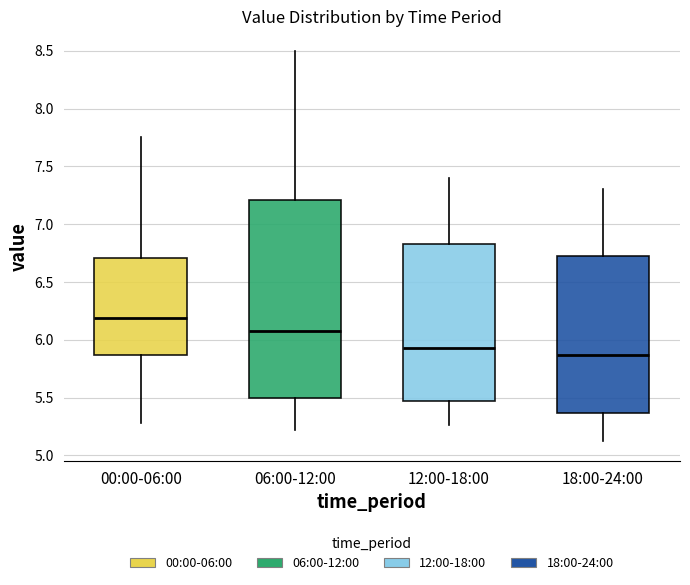

Reading left to right, transcribe this box plot: for each box, give where its median line is, the range the box spans, and where its two whiskers end, as read against the y-axis. The values are not printed on the chart, so give them approximately, as read against the axis.

00:00-06:00: median 6.20, box 5.85 to 6.70, whiskers 5.30 to 7.75
06:00-12:00: median 6.10, box 5.50 to 7.20, whiskers 5.20 to 8.50
12:00-18:00: median 5.95, box 5.45 to 6.85, whiskers 5.25 to 7.40
18:00-24:00: median 5.85, box 5.35 to 6.75, whiskers 5.10 to 7.30